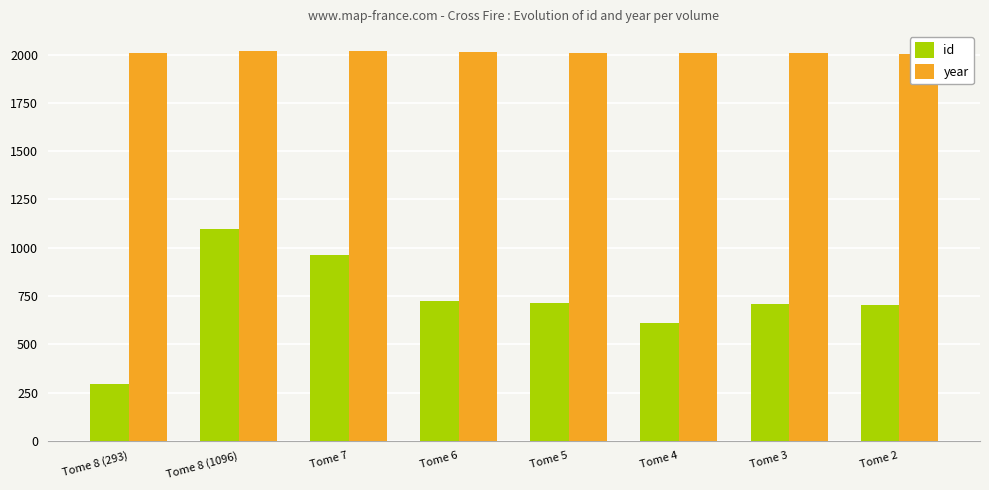

Are the bars horizontal?

No